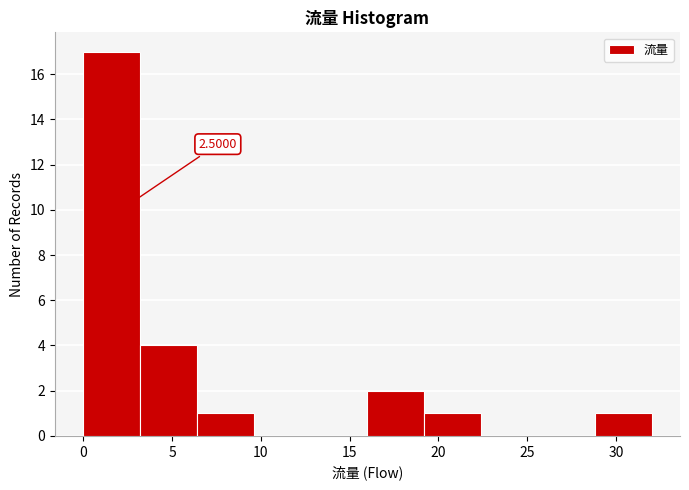

Which range on the x-axis has the tallest bar?

0.0 to 3.2